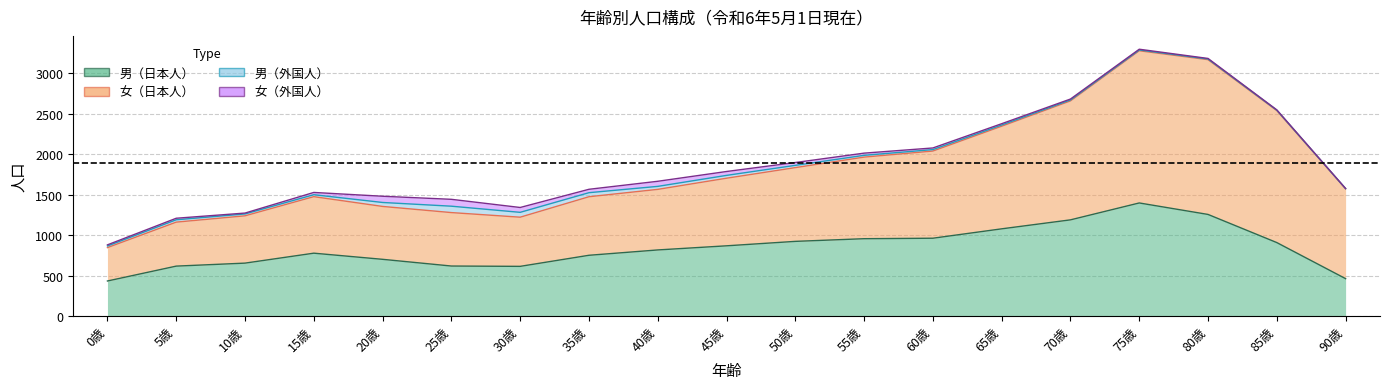

Is it true that 女（外国人） equals 11 at 70歳?

True